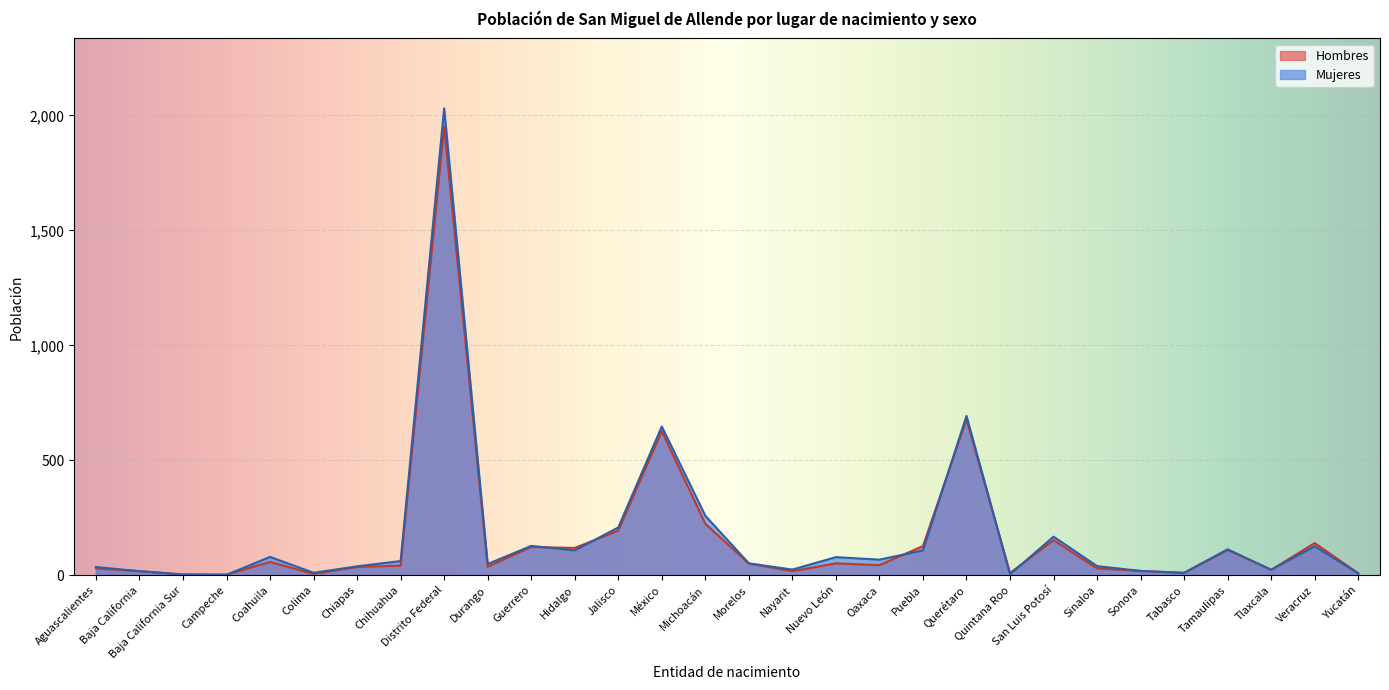

What is the average value of the Hombres series?

165